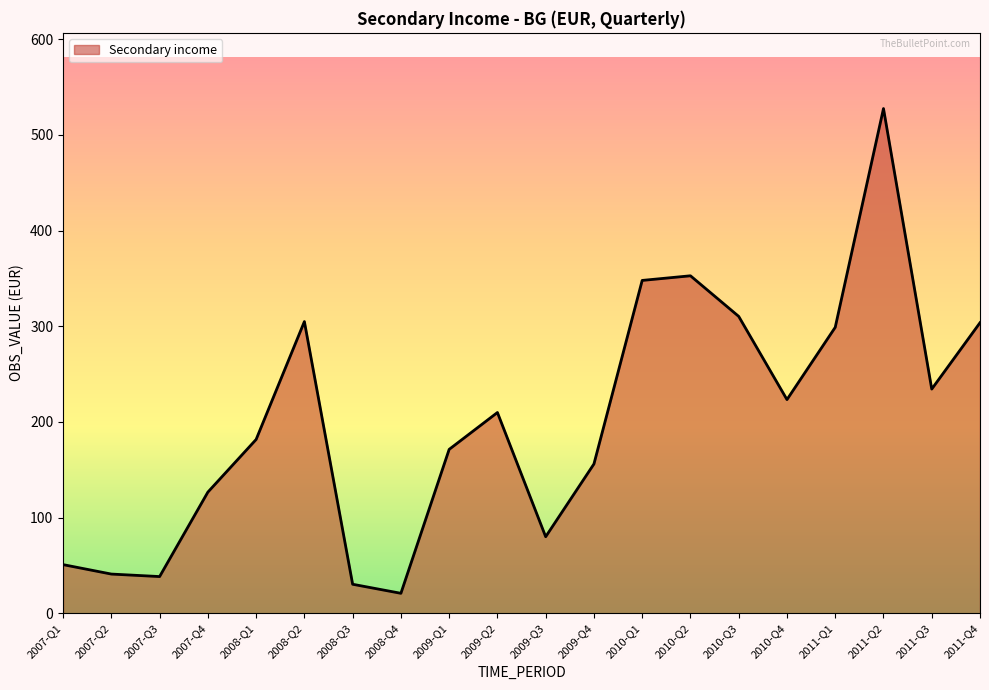

What is the greatest value displayed?

527.6